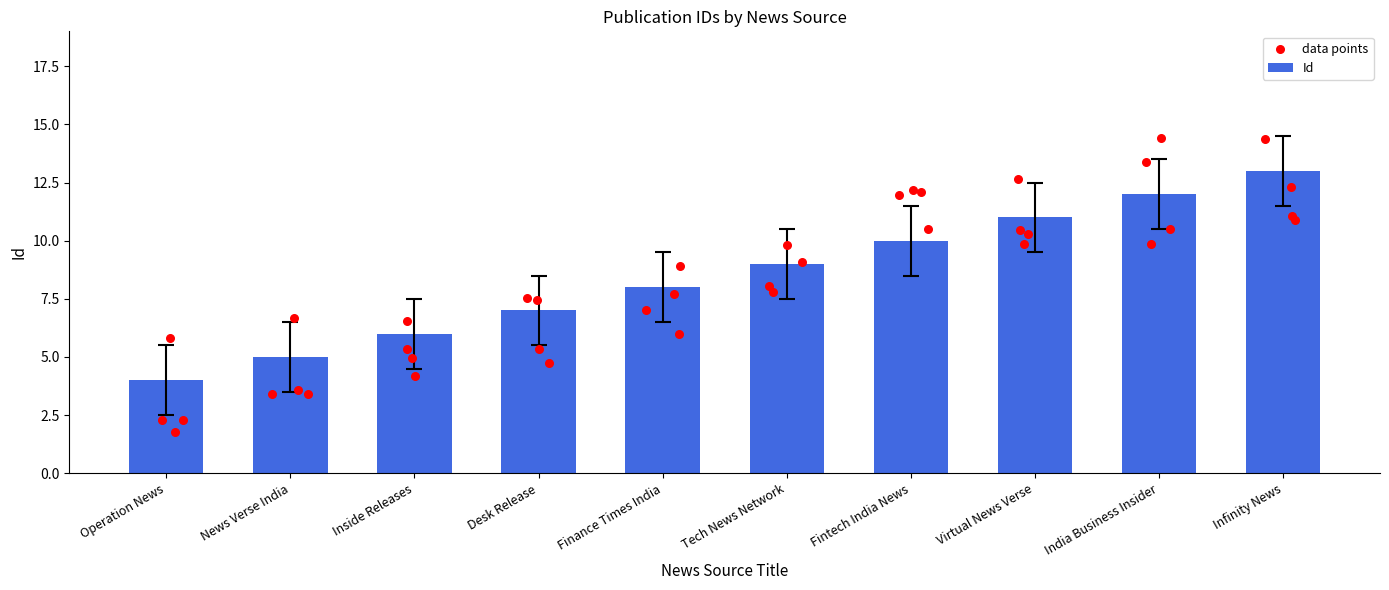

What is the difference between the maximum and second lowest values in the Id series?

8